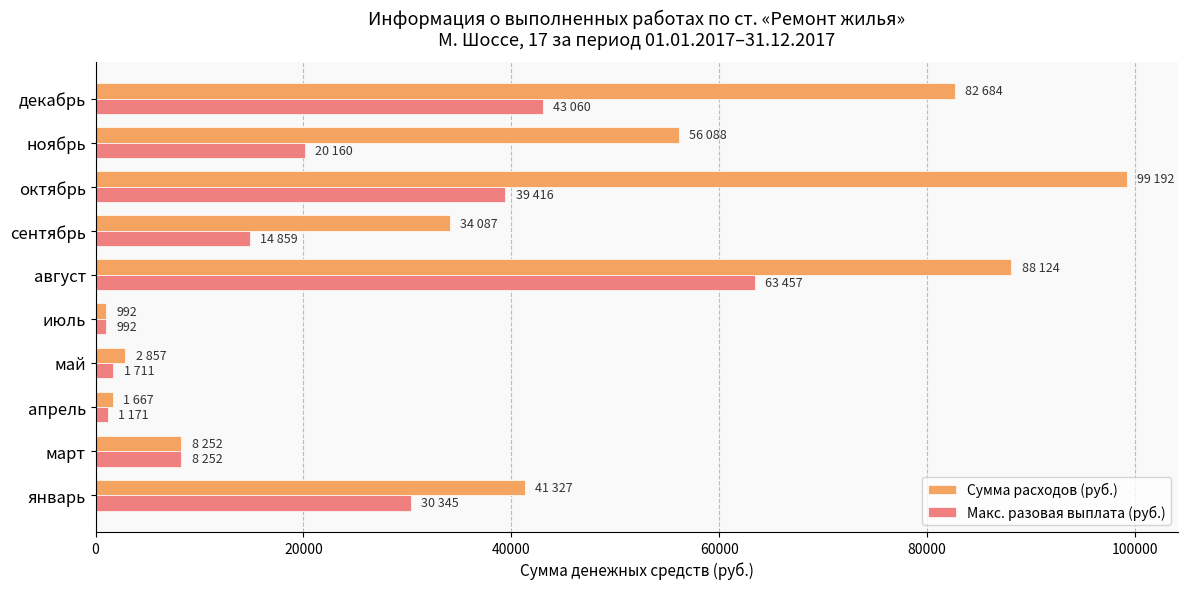

What is the average value of the Макс. разовая выплата (руб.) series?

22342